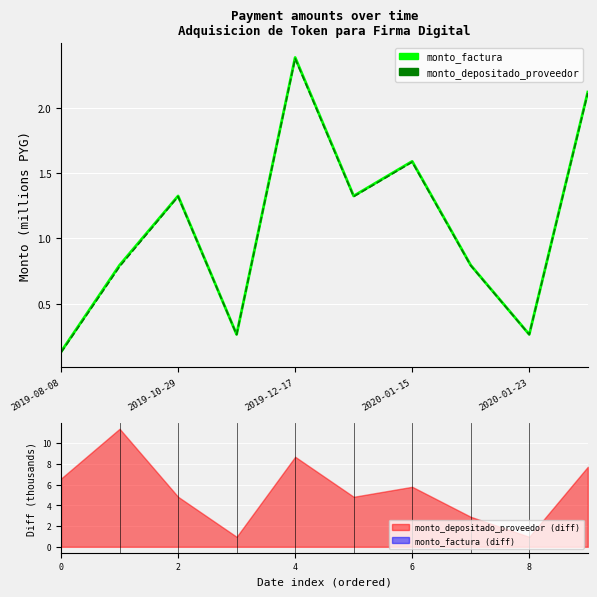

What is the label of the 9th point from the left?

2020-01-23